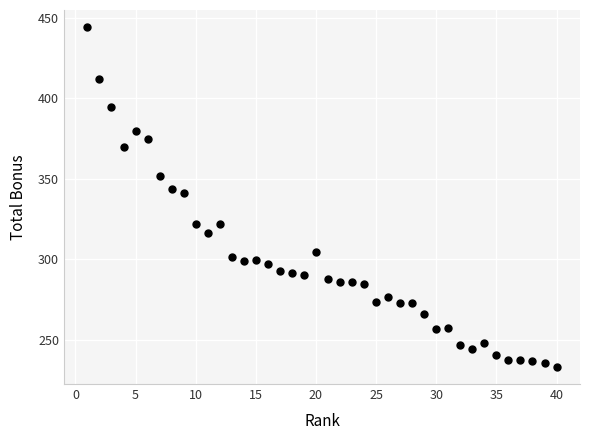

What is the range of X values (max minus min)?

39.0